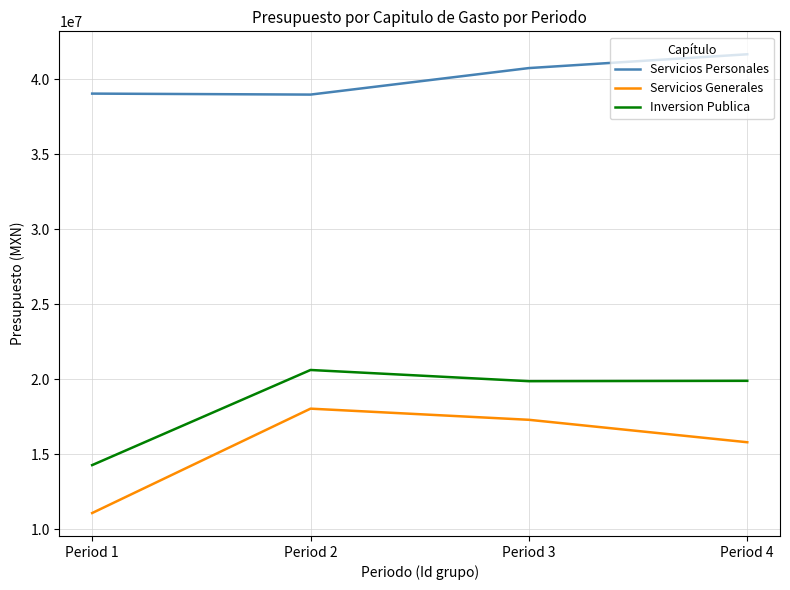

Is this an area chart (filled region under the line)?

No